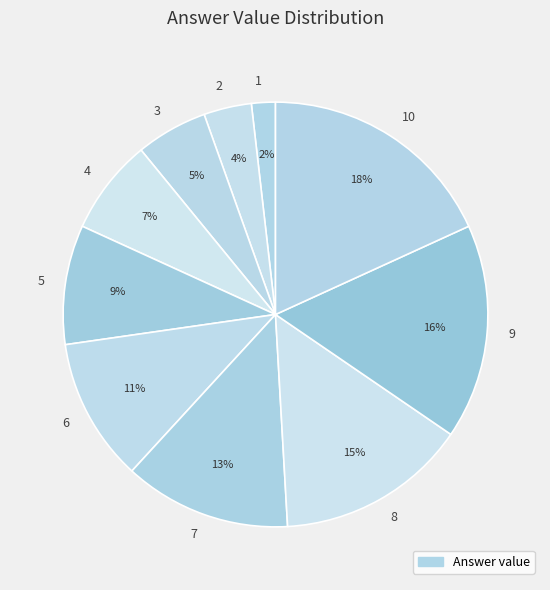

Is there any slice that represents more than half of the pie?

No